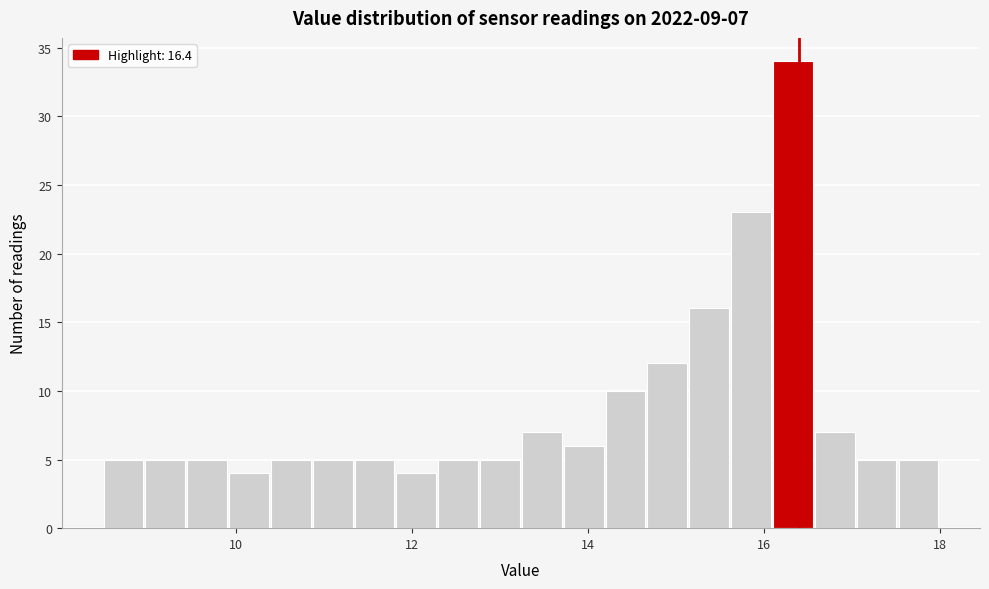

Read against the x-axis, roughly where is the centre of the tallest bar?

16.4